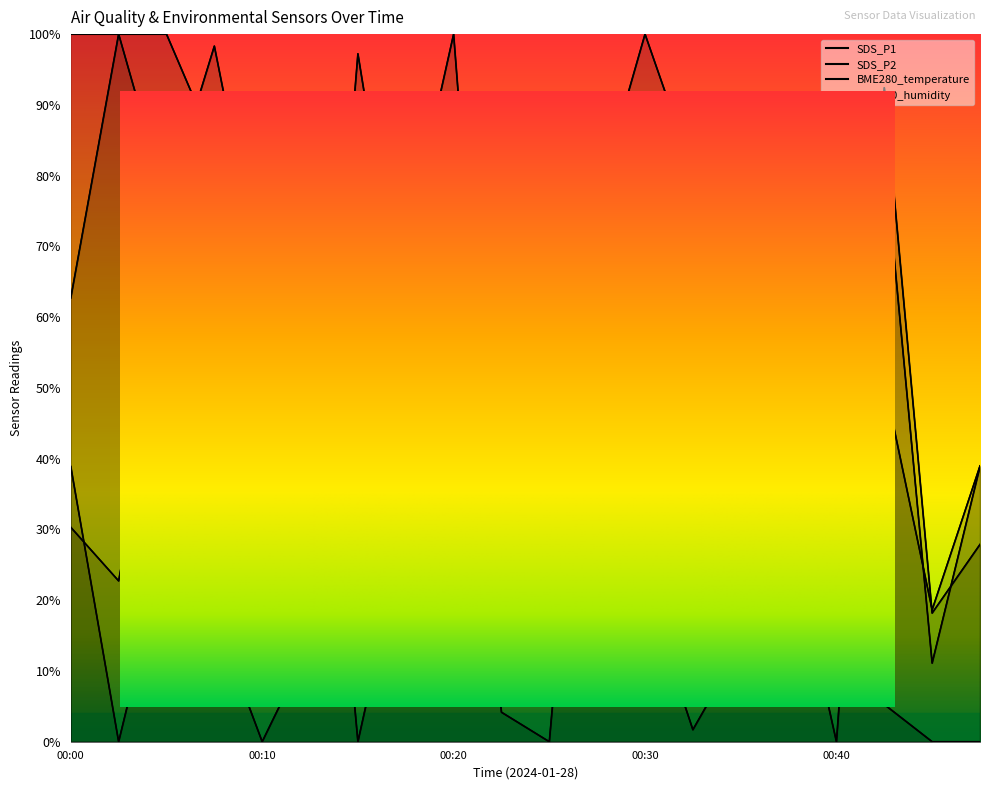

Where is SDS_P1 nearest to the value 50?

00:32